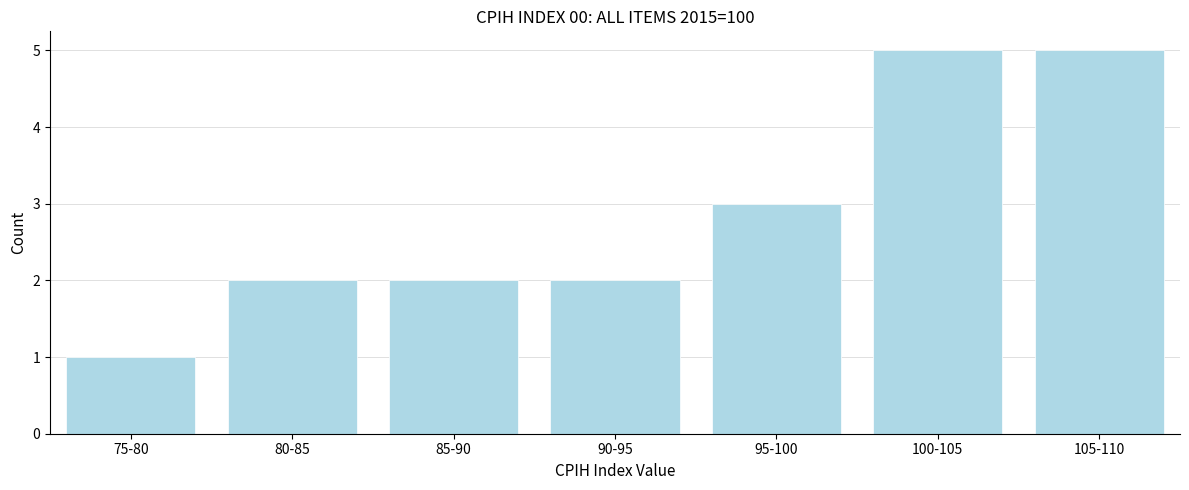

Reading left to right, extract all data points from this chart.

75-80=1	80-85=2	85-90=2	90-95=2	95-100=3	100-105=5	105-110=5